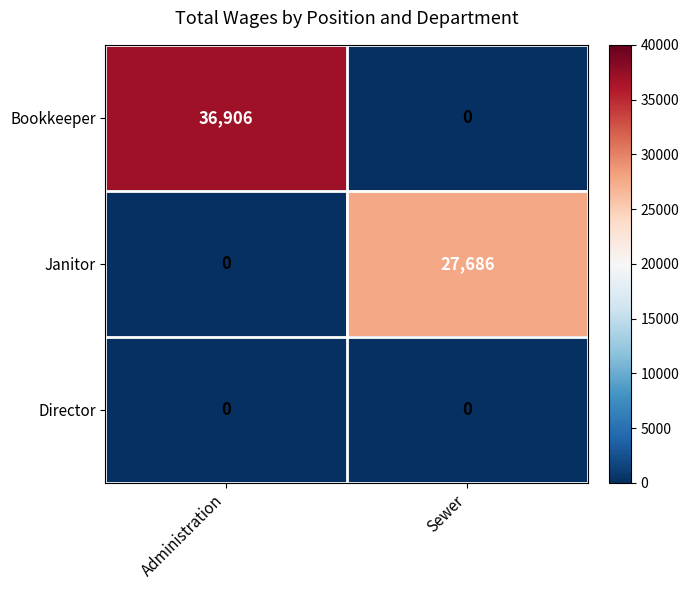

What is the sum of all Bookkeeper values?

36906